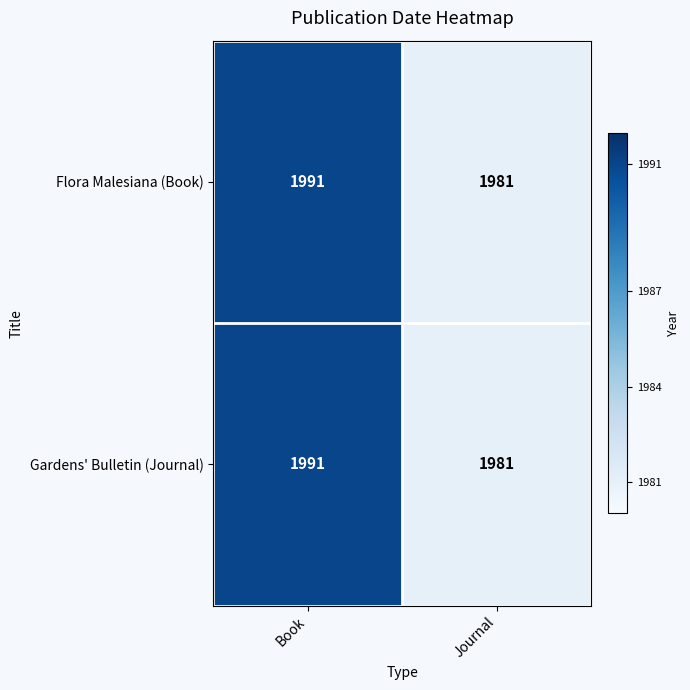

At which category is the sum across all series the highest?

Book